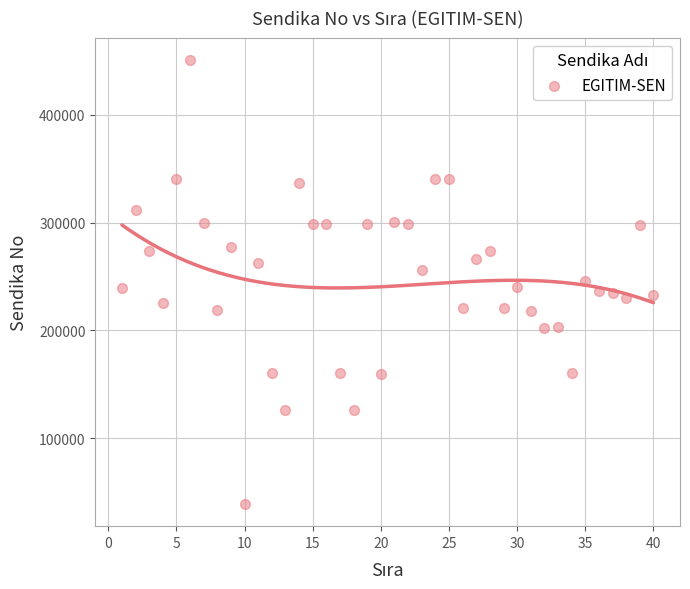

What is the range of Y values (max minus min)?

411179